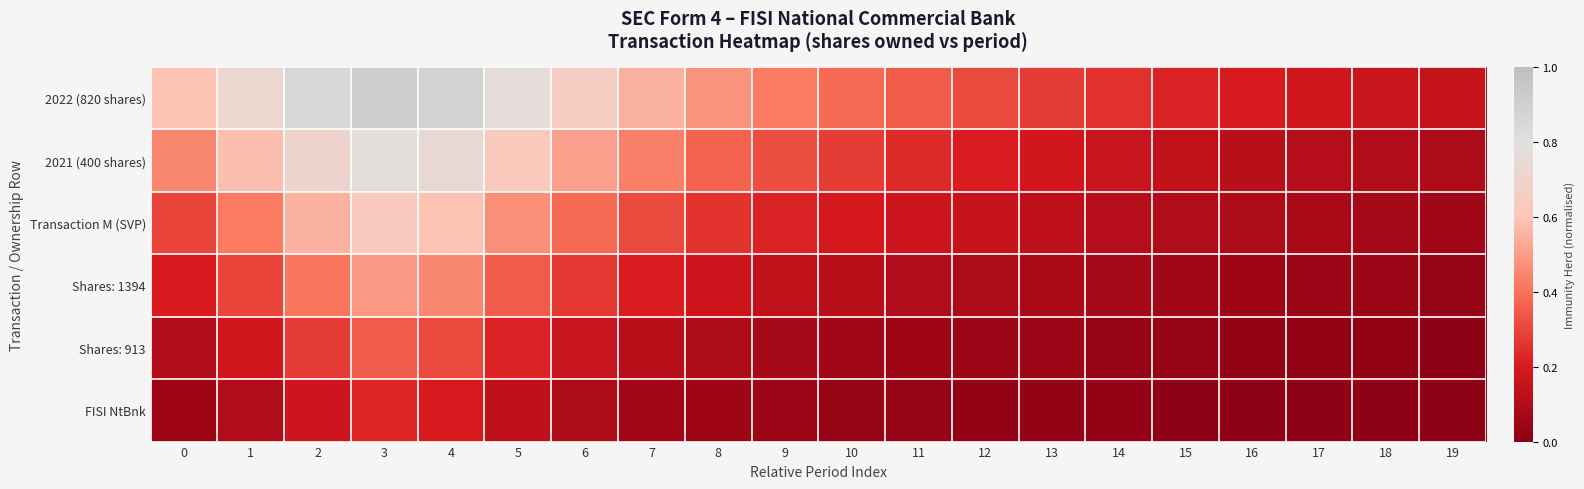

Which series has the widest spread of values?

2022 (820 shares)